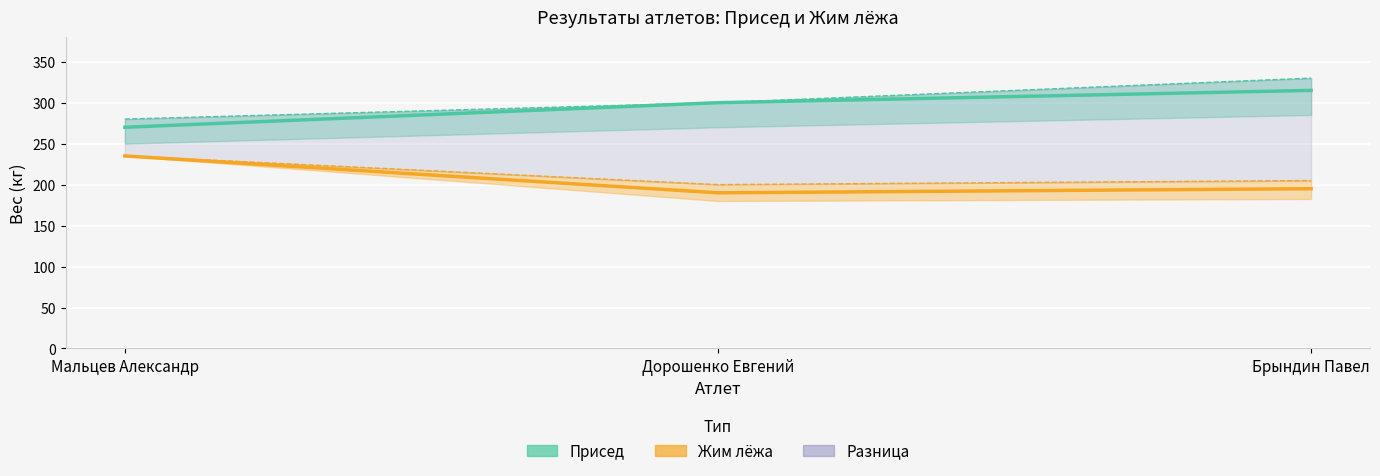

Which series has the largest total across all categories?

Присед (результат)